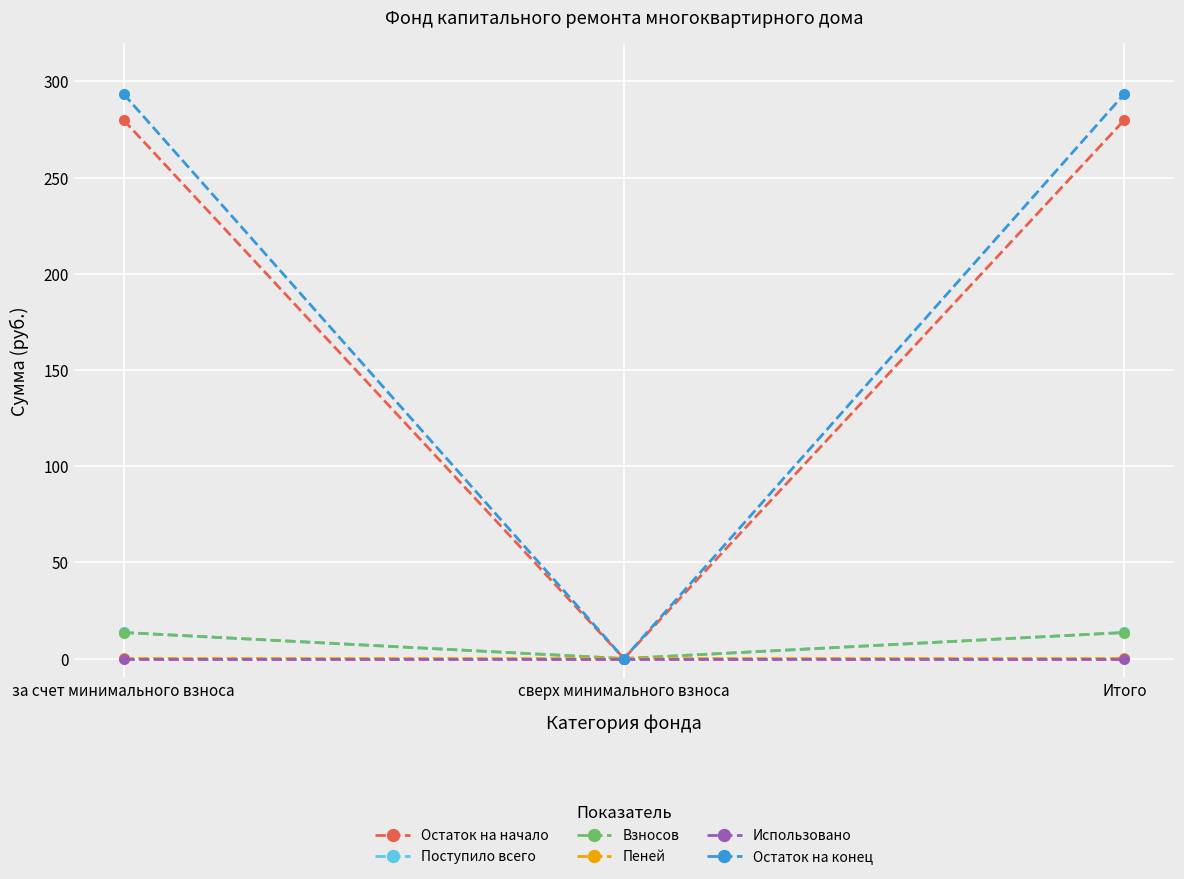

The value of Остаток на конец at сверх минимального взноса is 0.0. True or false?

True